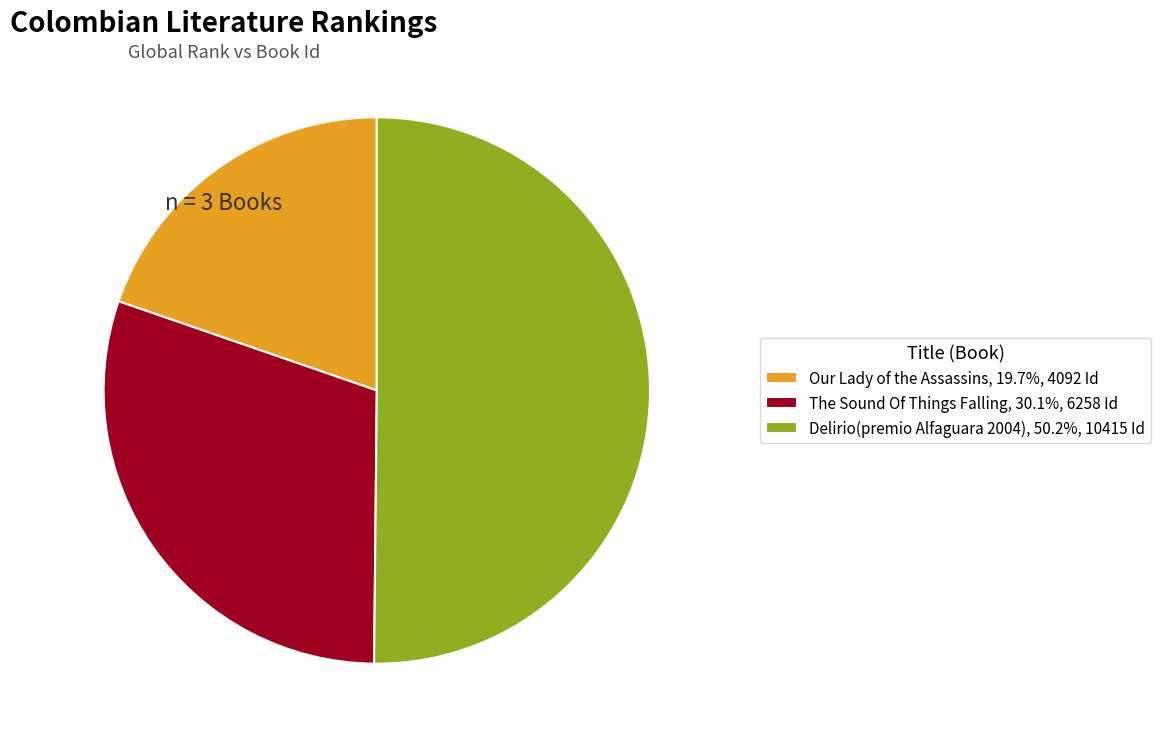

What is the ratio of the value at Delirio(premio Alfaguara 2004), 50.2%, 10415 Id to the value at Our Lady of the Assassins, 19.7%, 4092 Id?

2.5